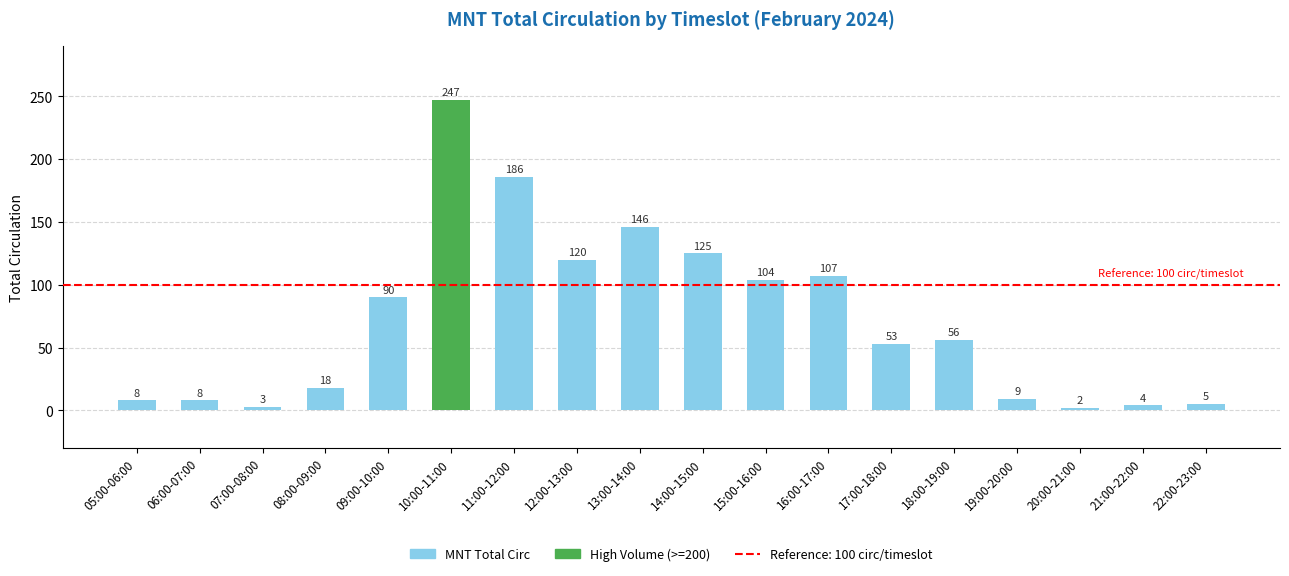

How many data points are less than 56?

9